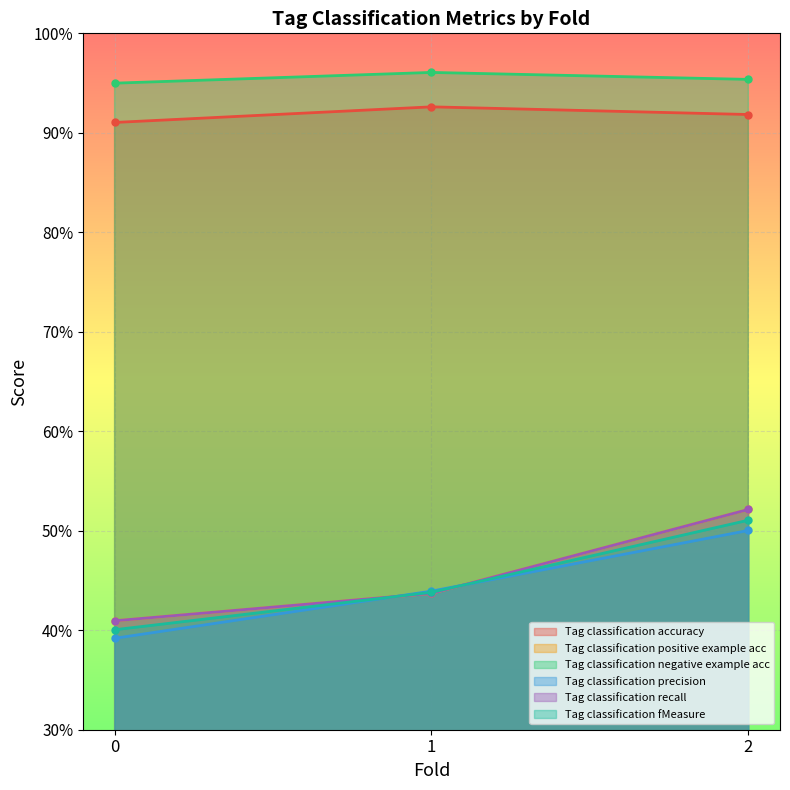

Does the chart display data point markers on the line(s)?

Yes